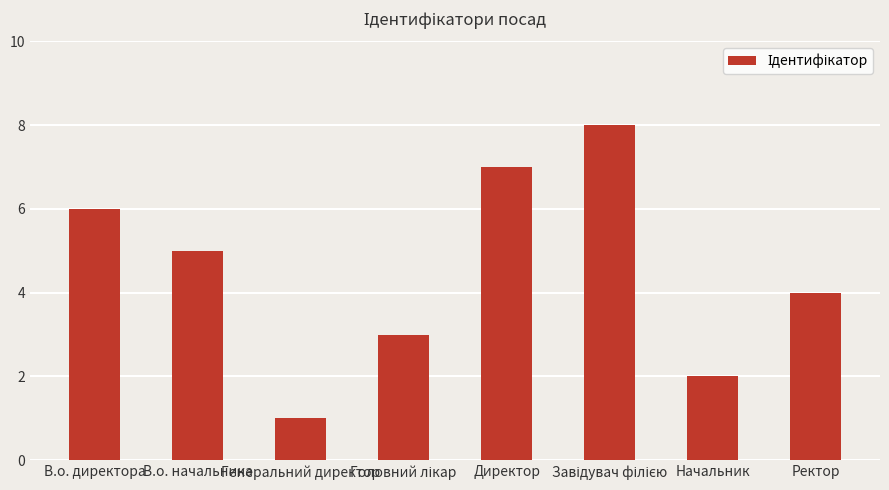

How many values are below 5?

4